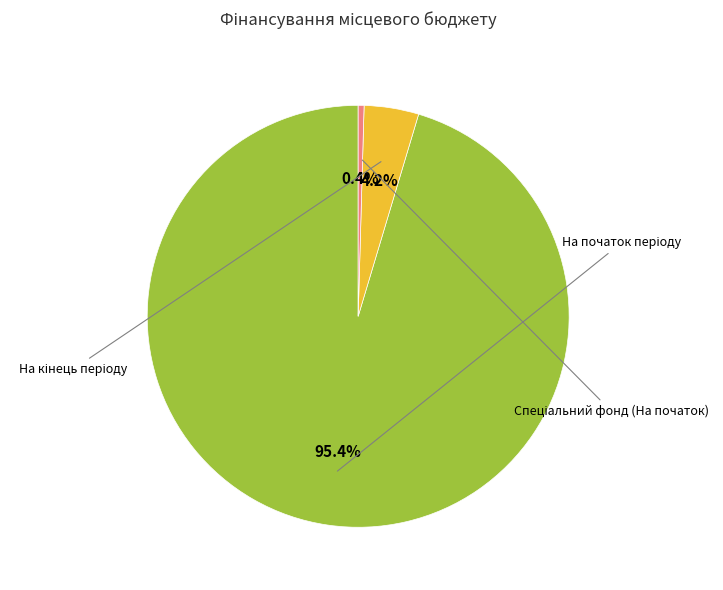

How many slices are in this pie chart?

3